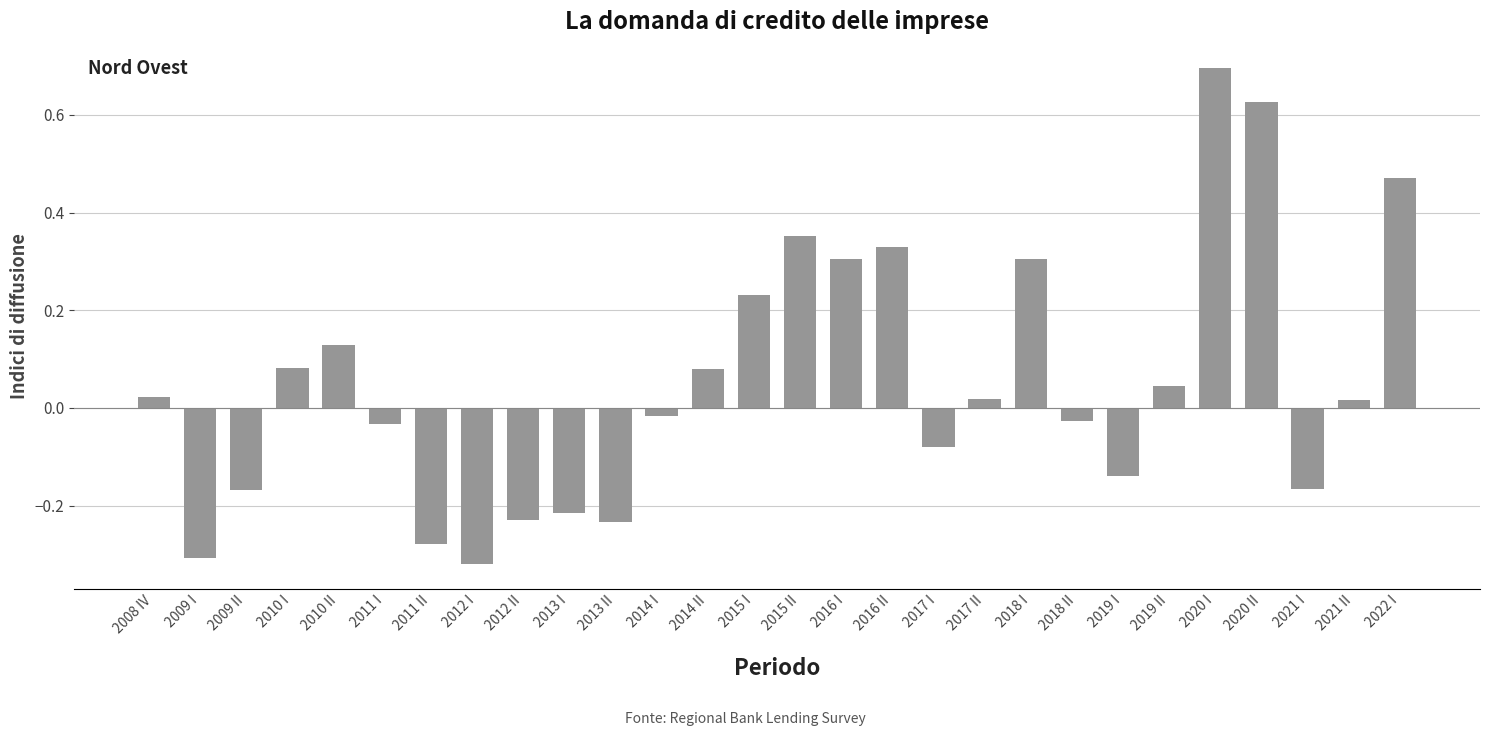

True or false: the data shows 0.7 at 2020 I.

True